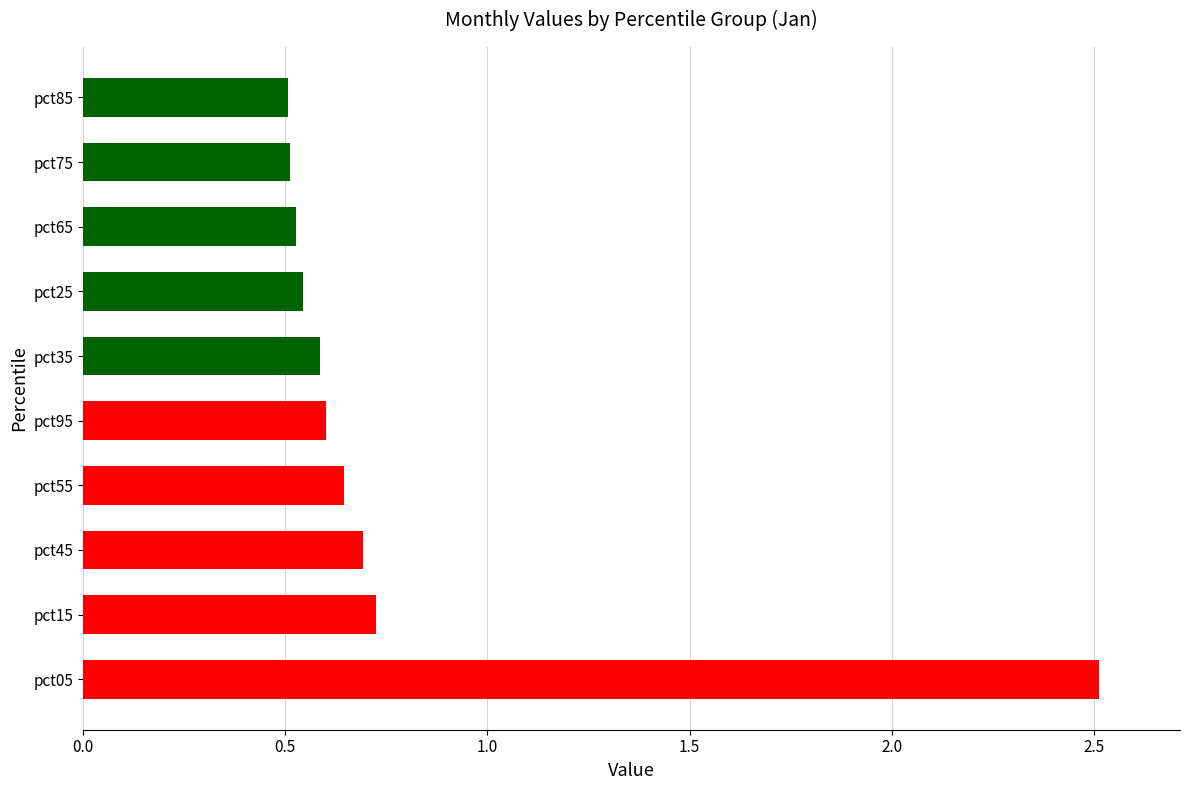

Where is the data nearest to the value 1?

pct15